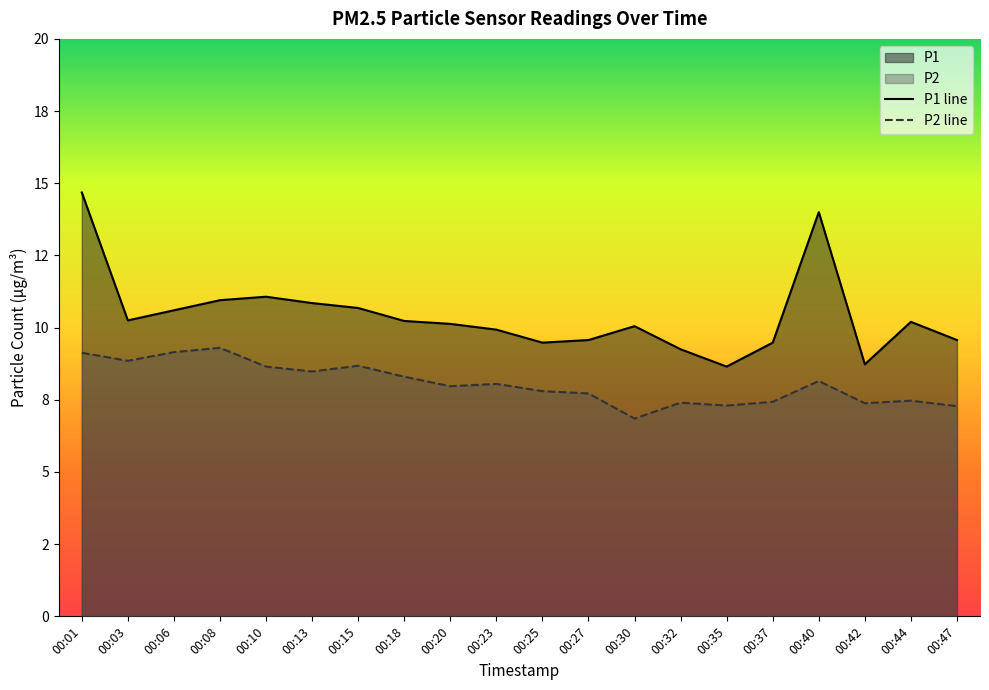

List the labels in order of P1 value, largest first.

00:01, 00:40, 00:10, 00:08, 00:13, 00:15, 00:06, 00:03, 00:18, 00:44, 00:20, 00:30, 00:23, 00:27, 00:47, 00:25, 00:37, 00:32, 00:42, 00:35